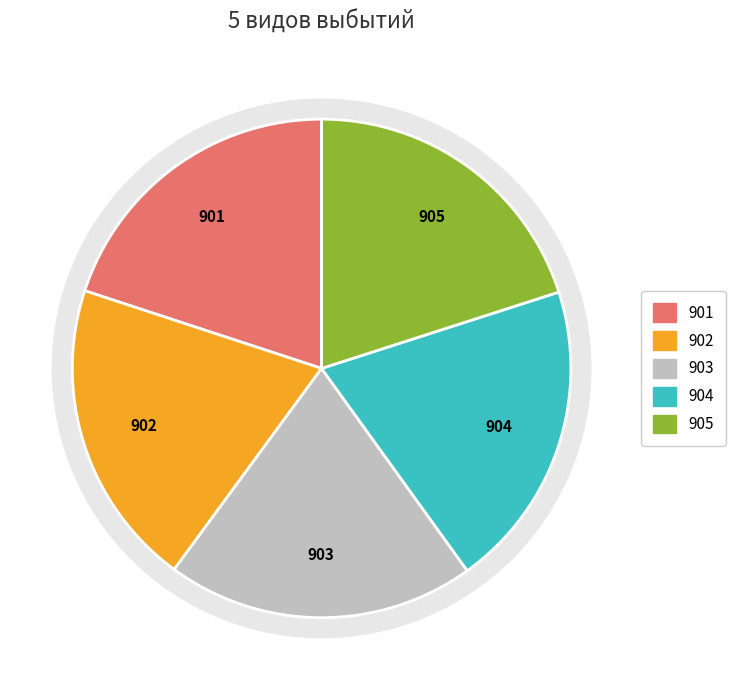

Is there a majority slice in this chart?

No